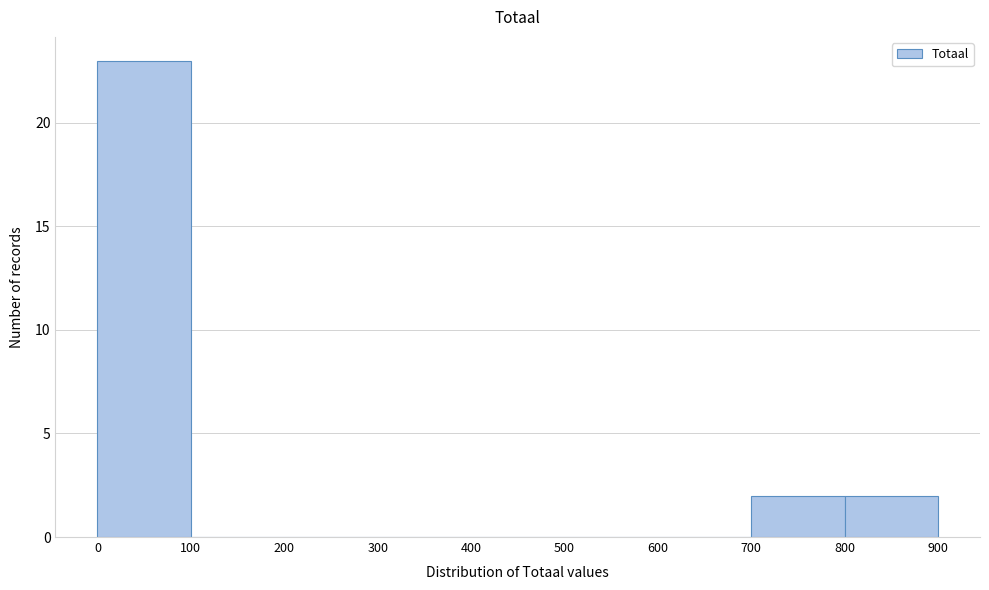

Over which range of the x-axis is the bar tallest?

0 to 100